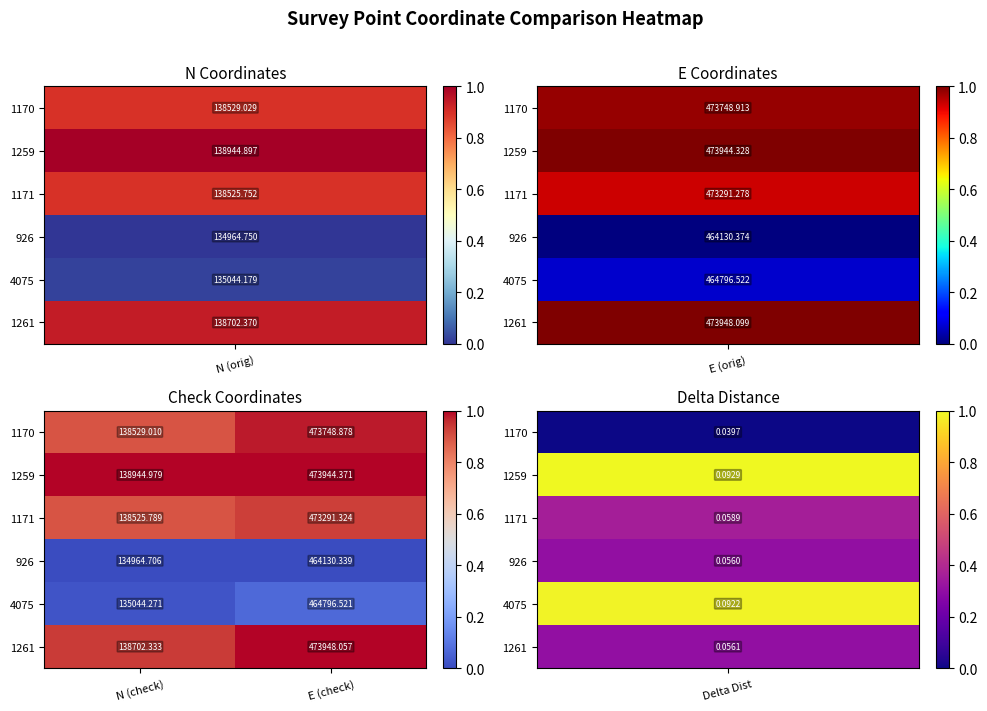

List the labels in order of 1171 value, largest first.

E (check), N (check)